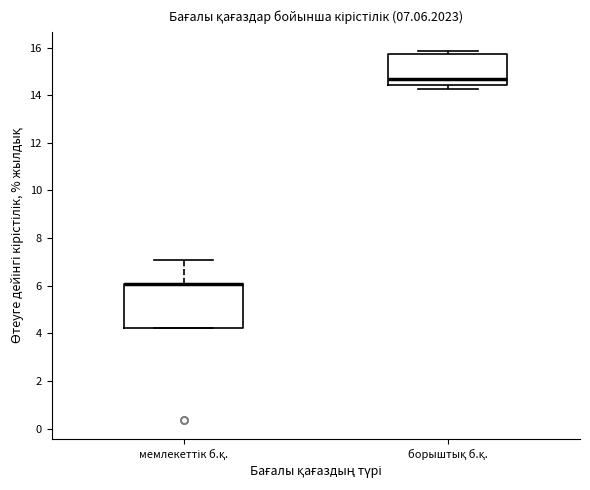

Comparing the boxes themselves (not the whiskers), which one is the tallest?

мемлекеттік б.қ.